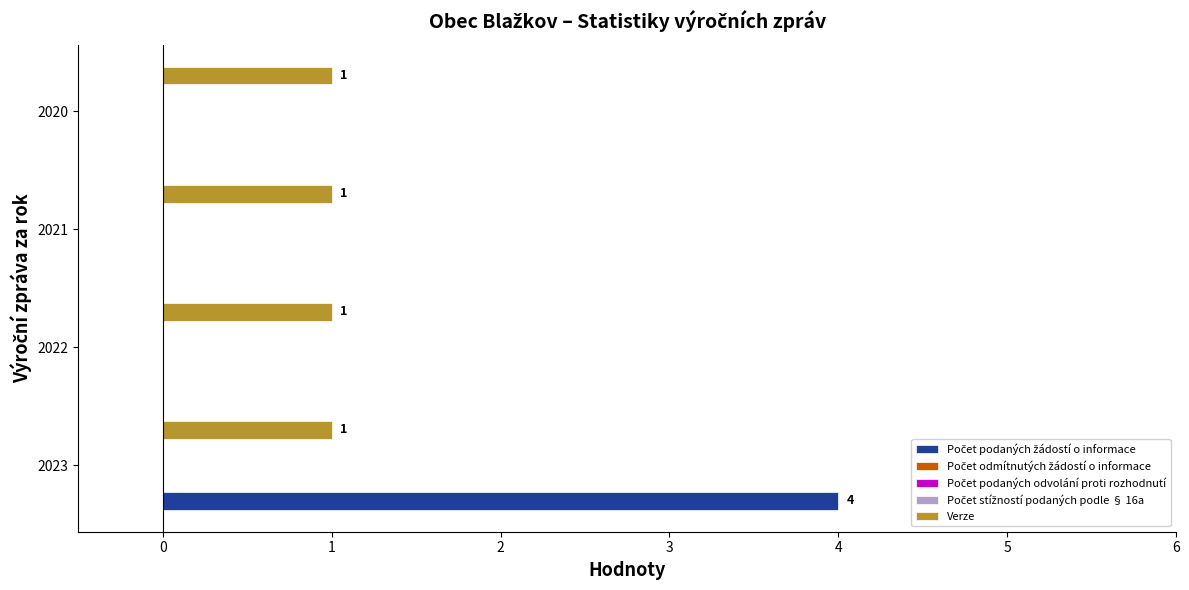

What are all the series names shown in the legend?

Počet podaných žádostí o informace, Počet odmítnutých žádostí o informace, Počet podaných odvolání proti rozhodnutí, Počet stížností podaných podle § 16a, Verze